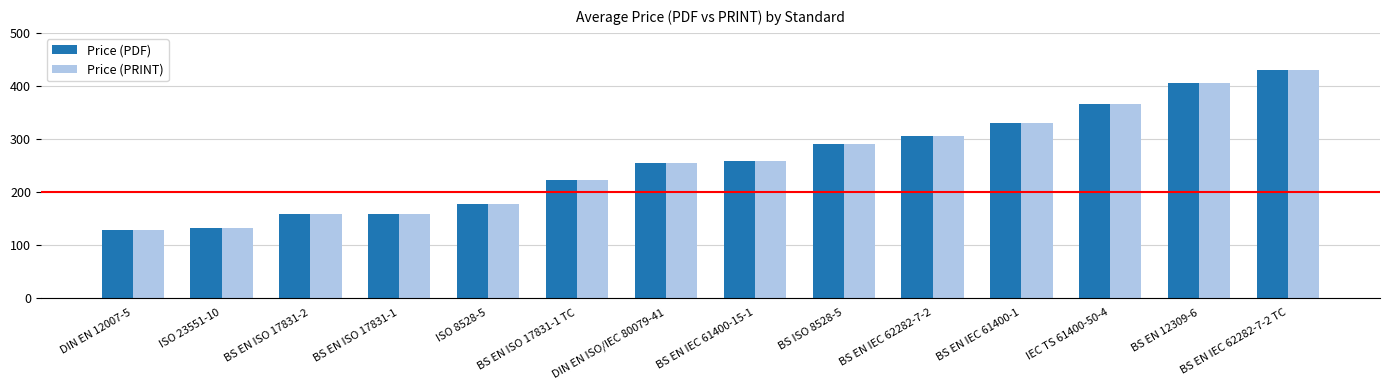

What is the difference between the second highest and minimum values in the Price (PRINT) series?

278.1